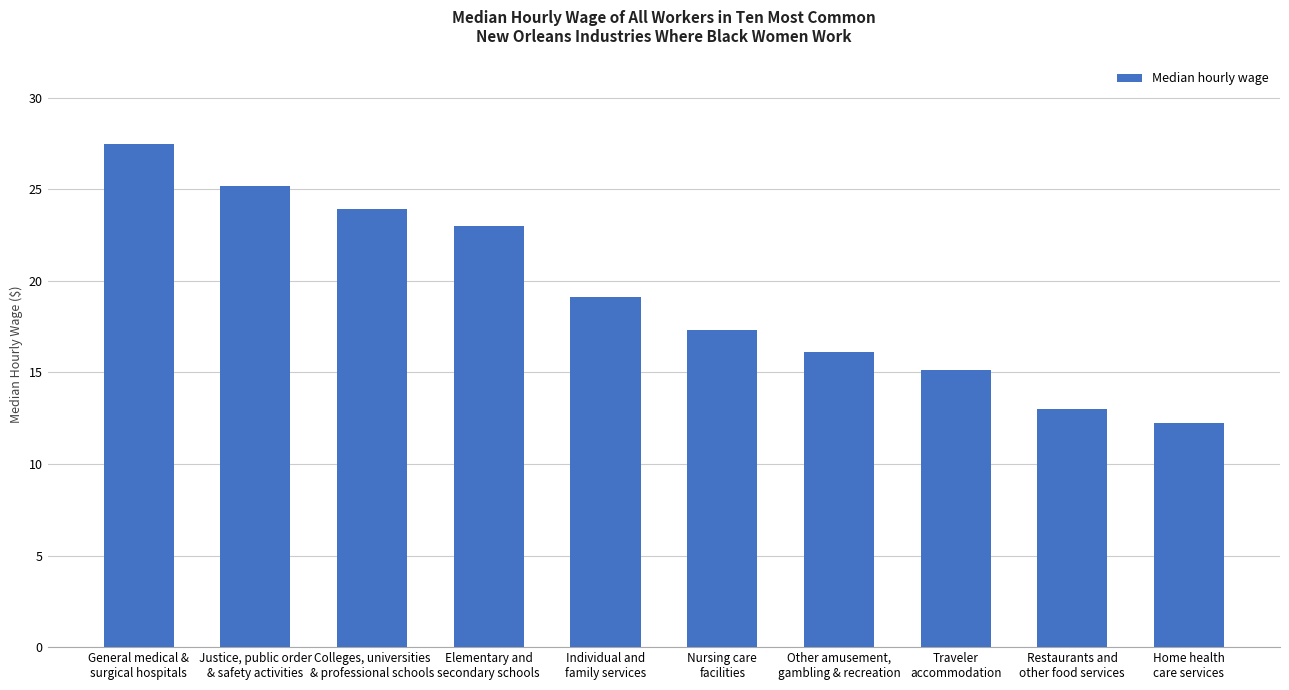

Where is the data nearest to the value 19?

Individual and
family services